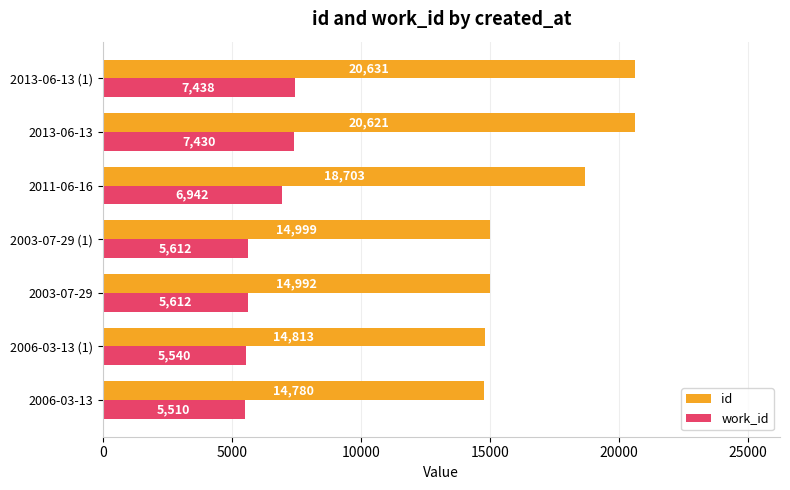

What is the average value of the work_id series?

6298